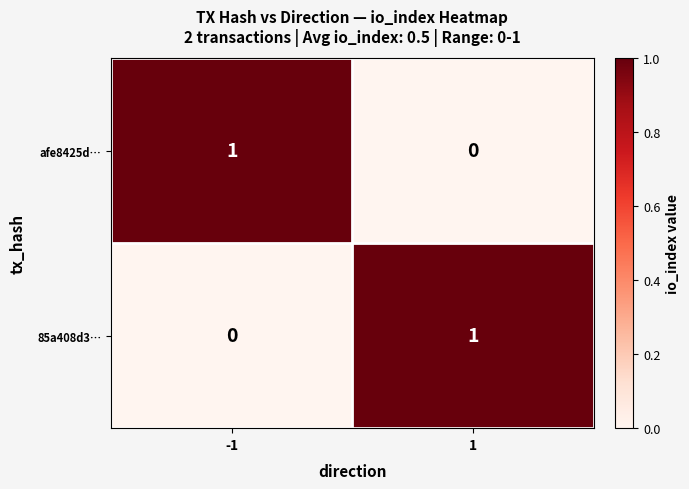

What is the difference between the highest and lowest values at -1?

1